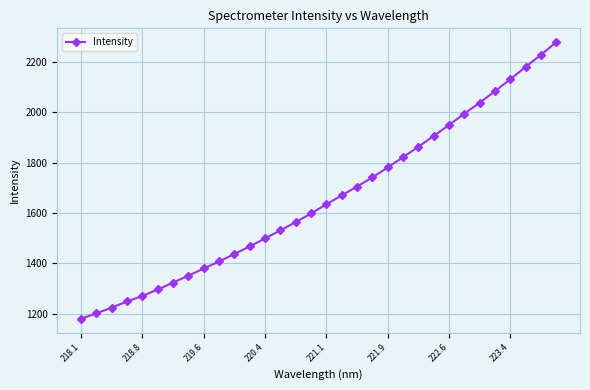

What is the value of the 20th point from the left?

1741.6